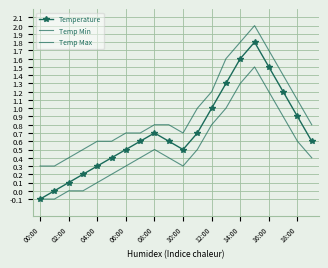

How many series are shown in this chart?

3